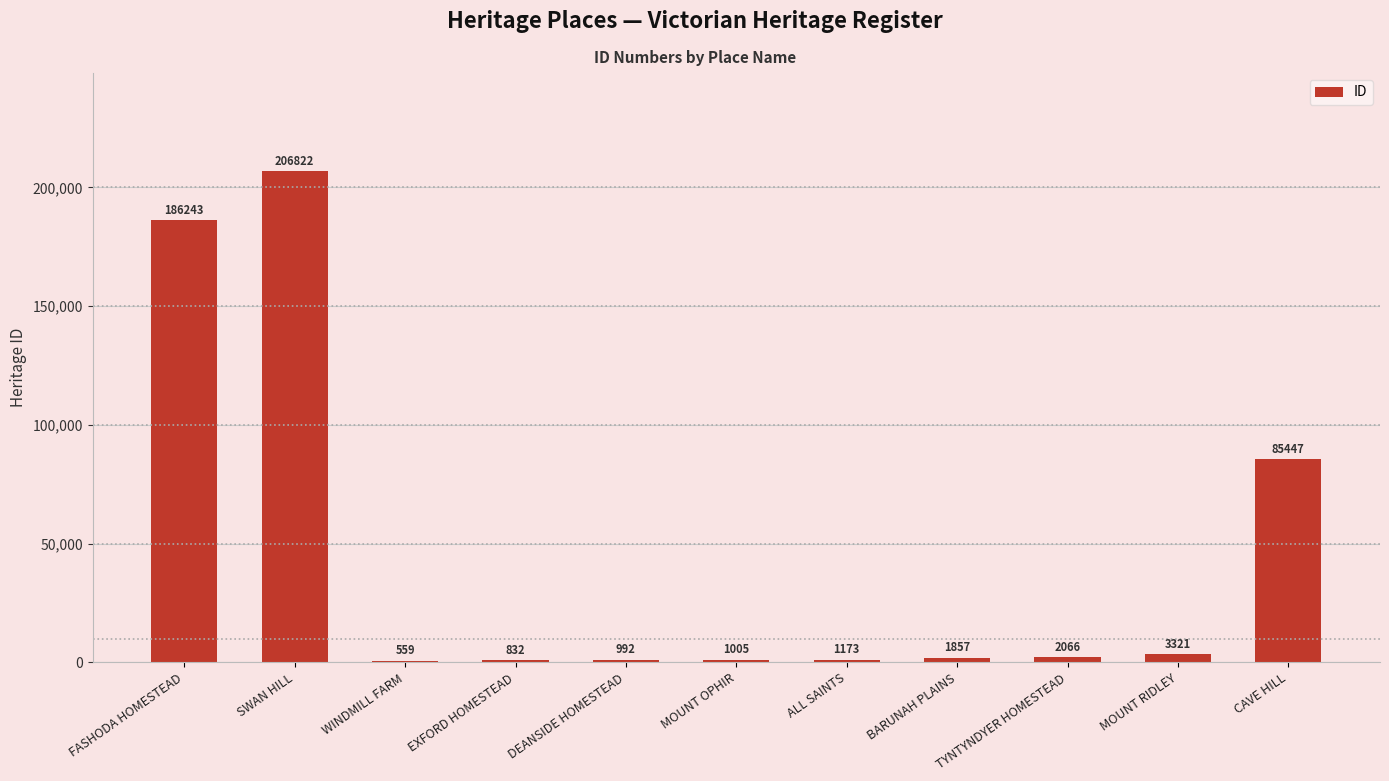

What is the difference between the values at DEANSIDE HOMESTEAD and BARUNAH PLAINS?

865